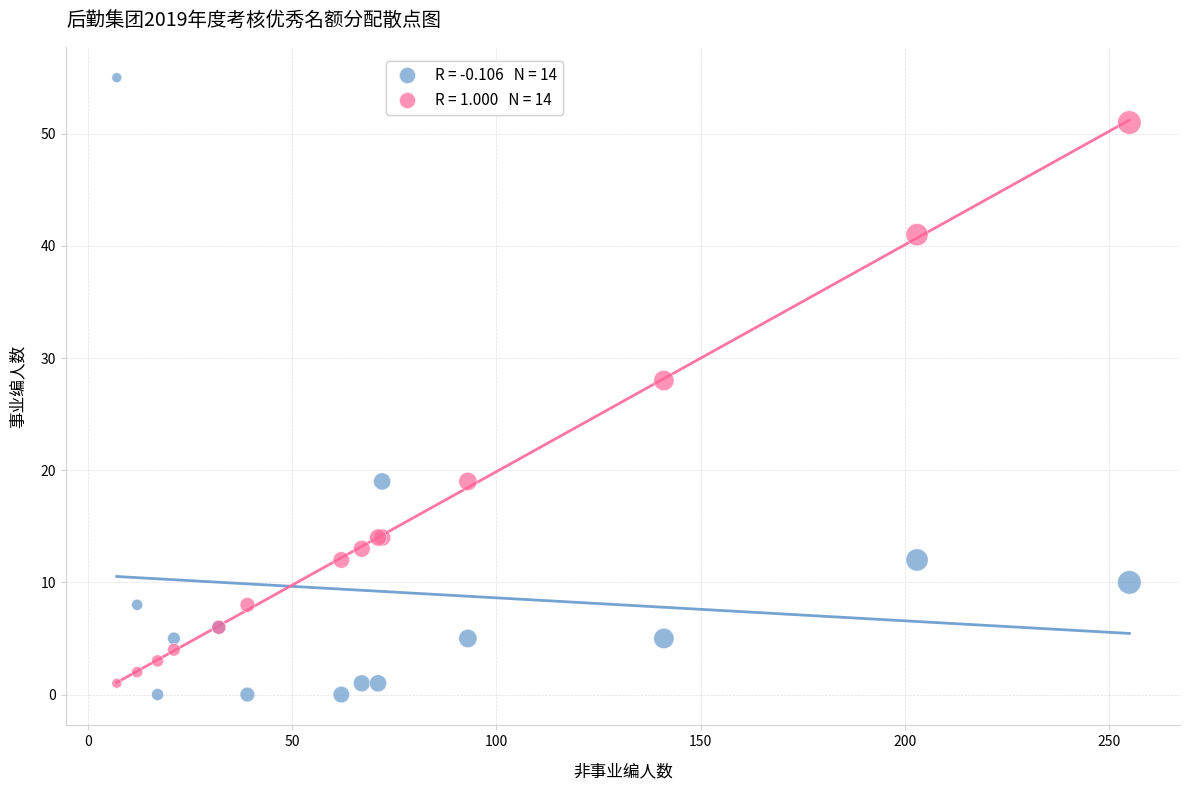

Across all series, what Y value is closest to 27?

28